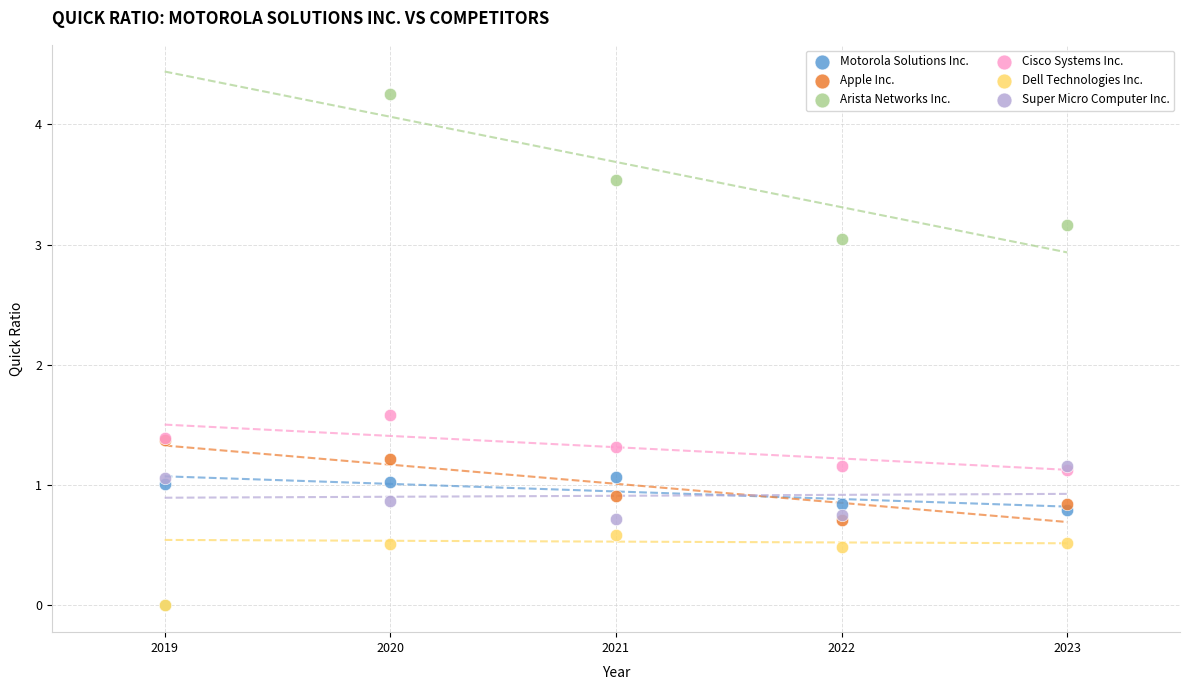

Which series contains the highest Y value?

Arista Networks Inc.